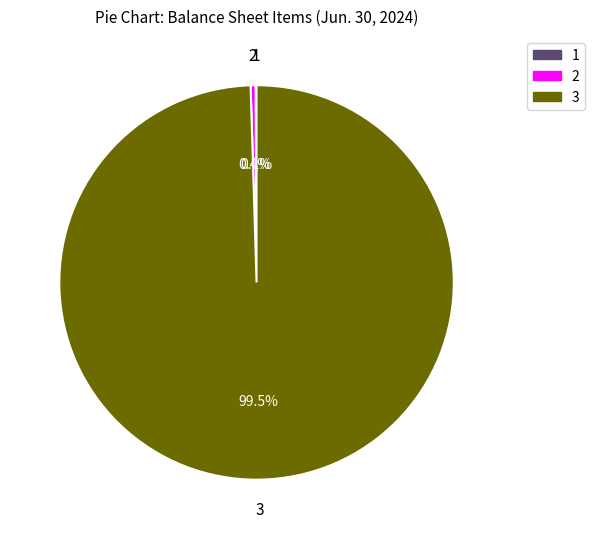

Is there any slice that represents more than half of the pie?

Yes